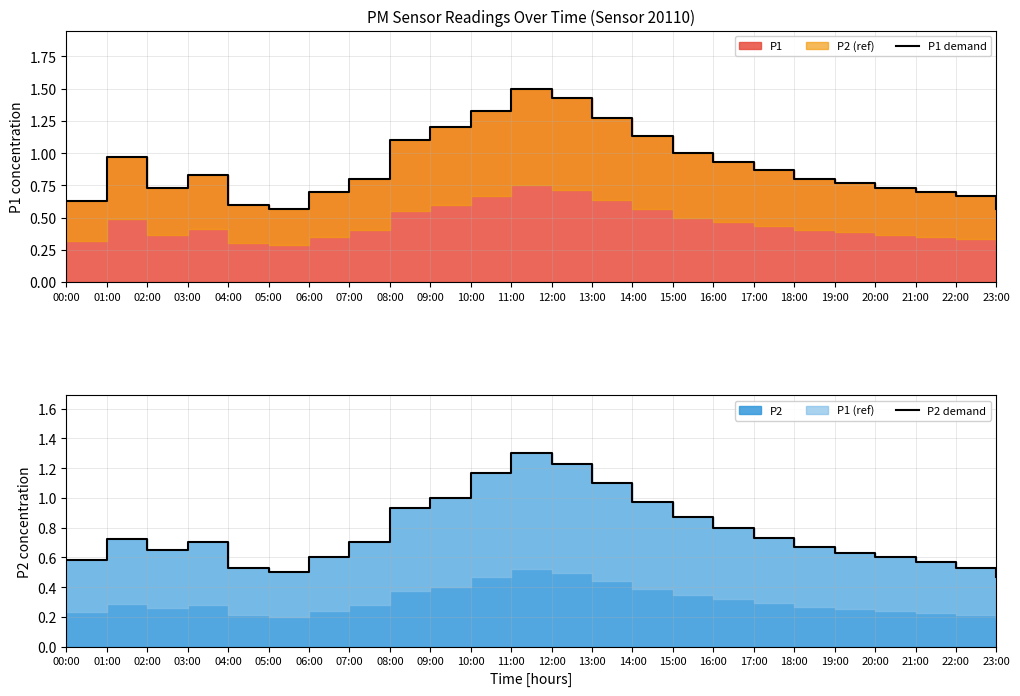

Which series has the largest range (max minus min)?

P1 demand